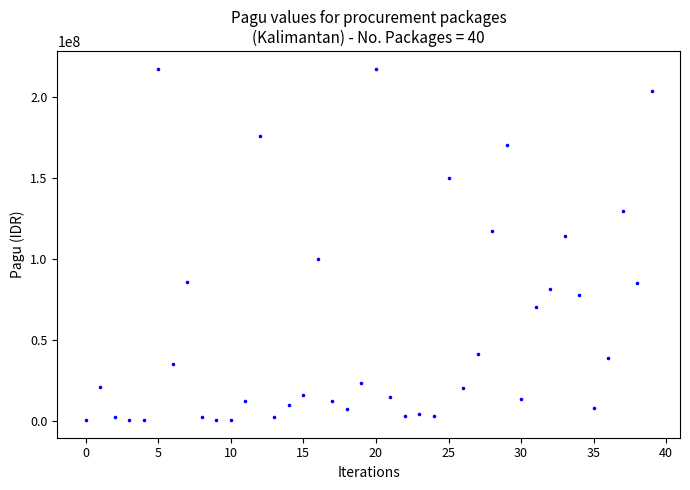

What is the range of Y values (max minus min)?

216860000